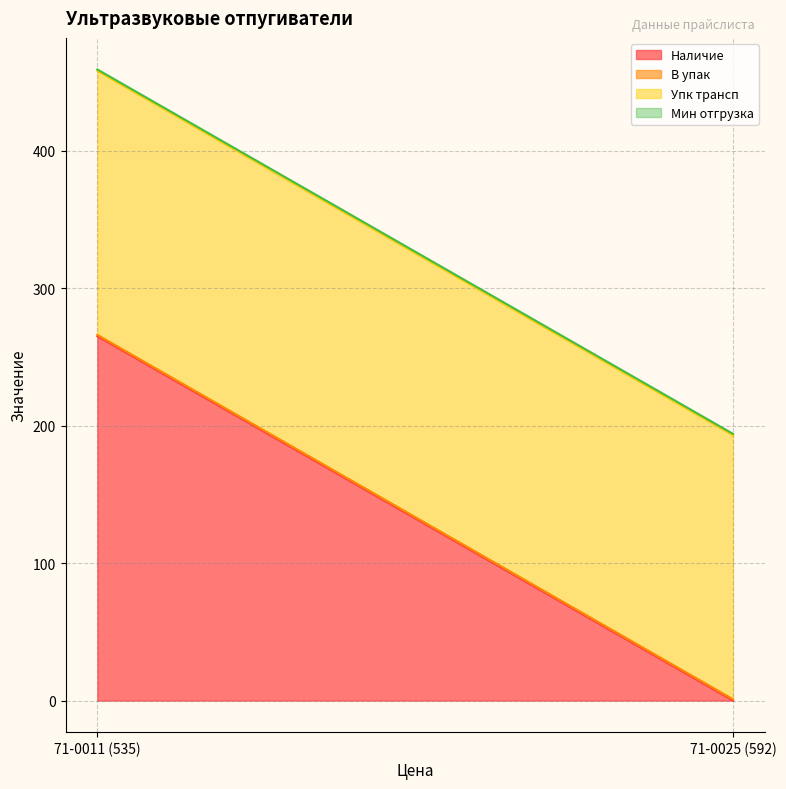

Which category has the highest value in the Мин отгрузка series?

71-0025 (592)